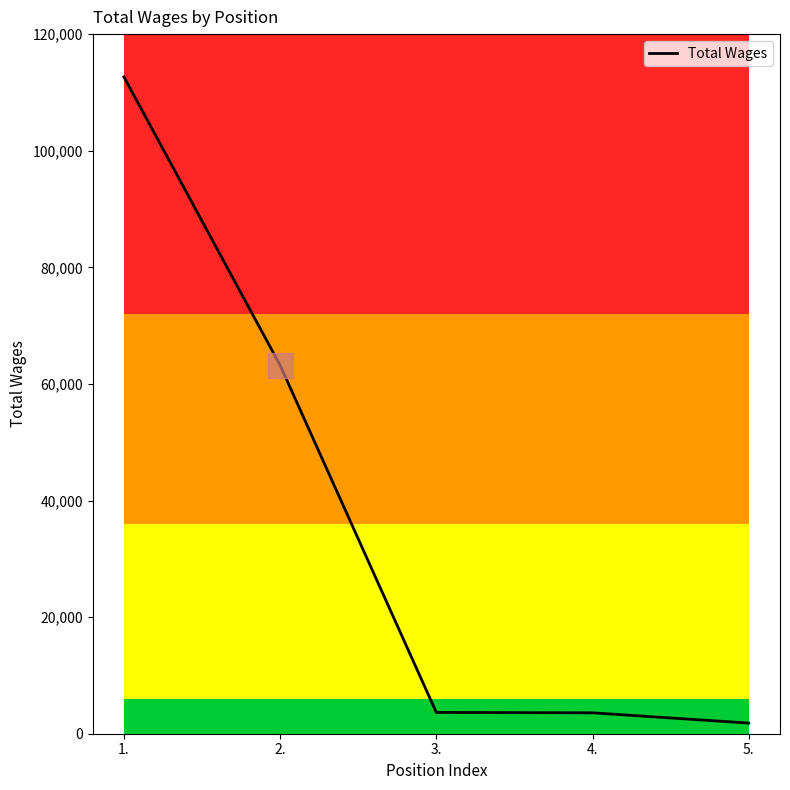

True or false: the data shows 63204 at 2..

True